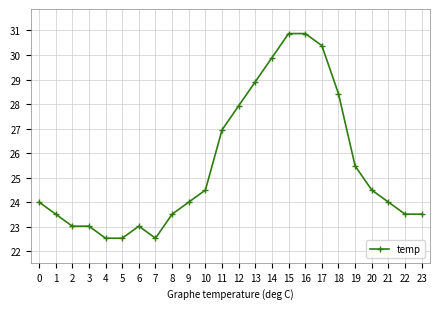

What is the change in value from 1 to 20?

+1.0